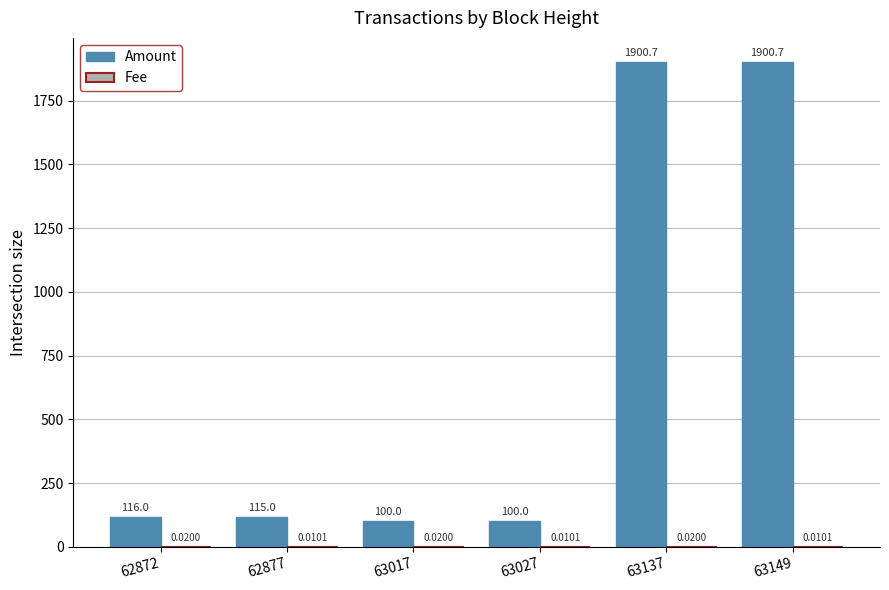

Does the chart contain stacked bars?

No